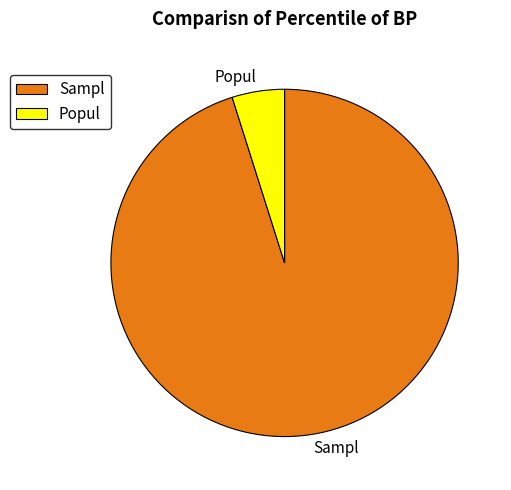

Rank the categories by value from lowest to highest.

Popul, Sampl